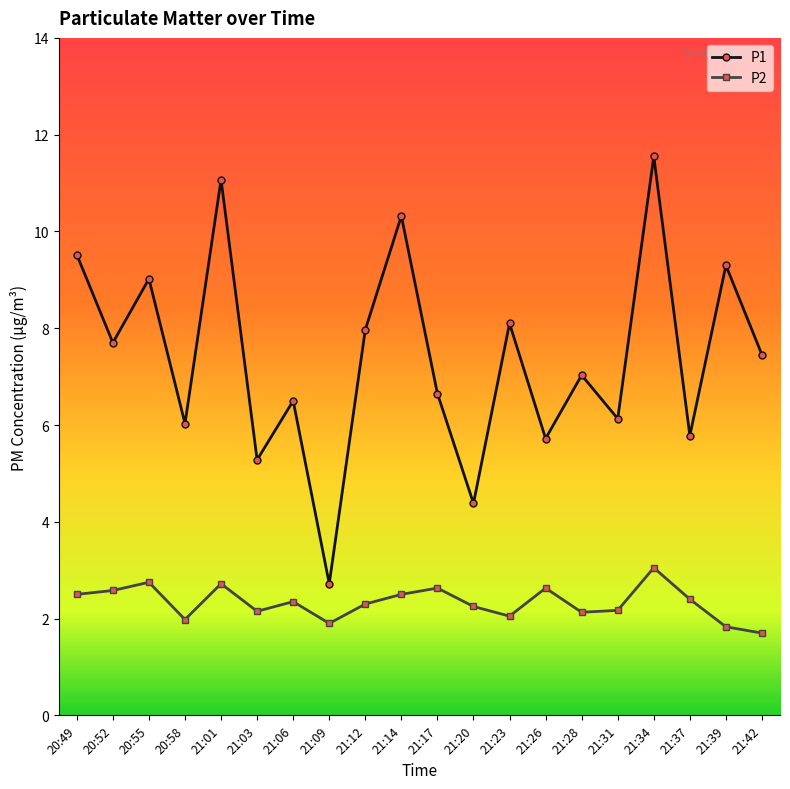

What is the smallest value displayed?

1.7